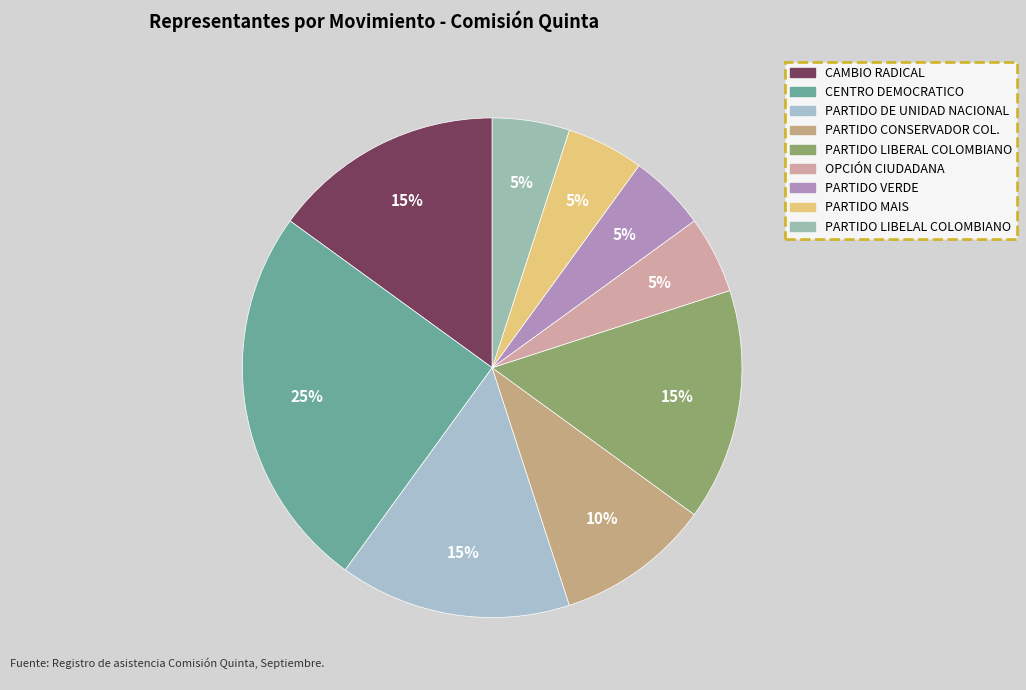

Count the number of slices in the pie.

9